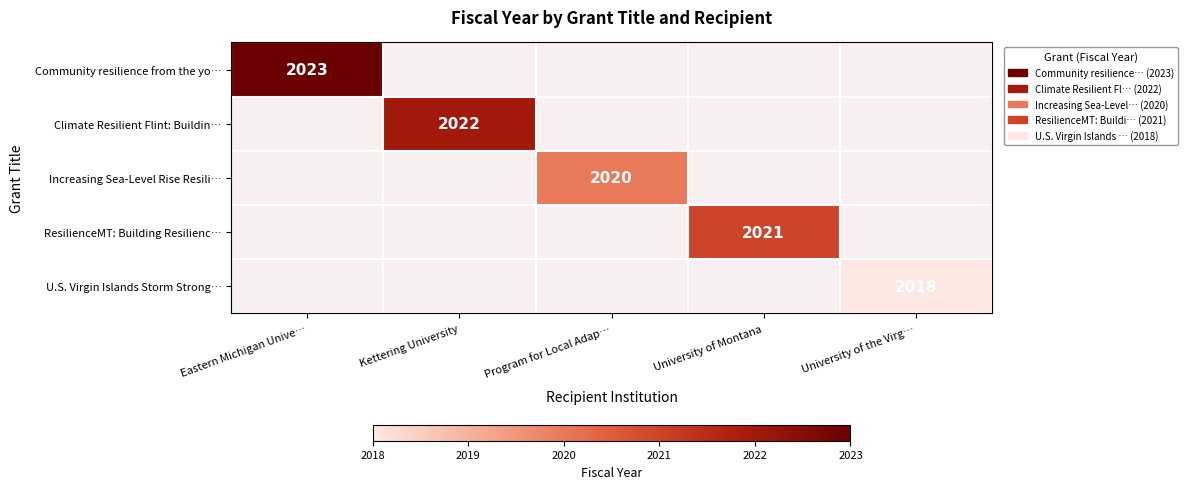

Between Program for Local Adap… and University of Montana, which is larger?

University of Montana